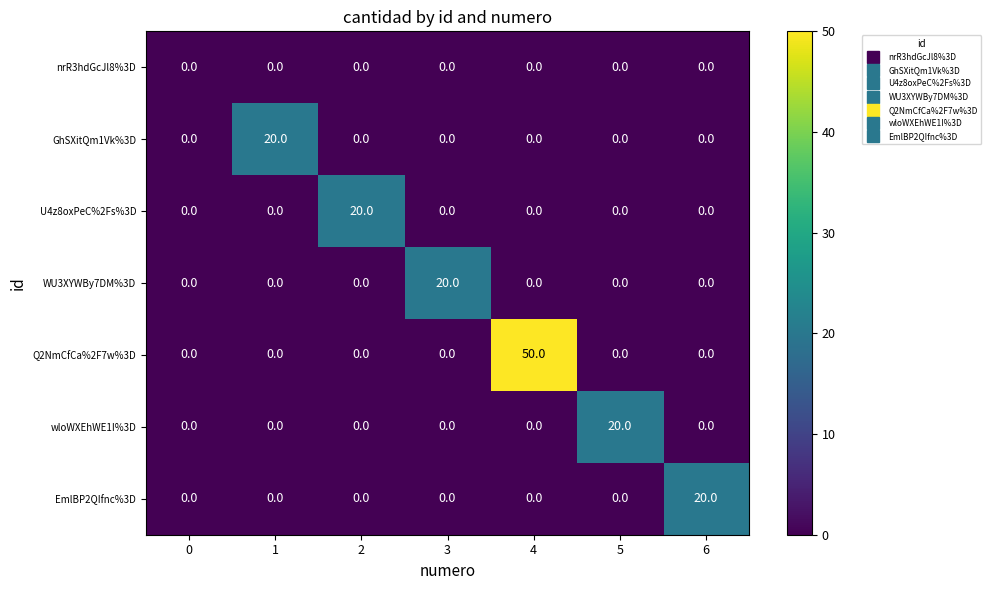

How many categories are shown in the chart?

7